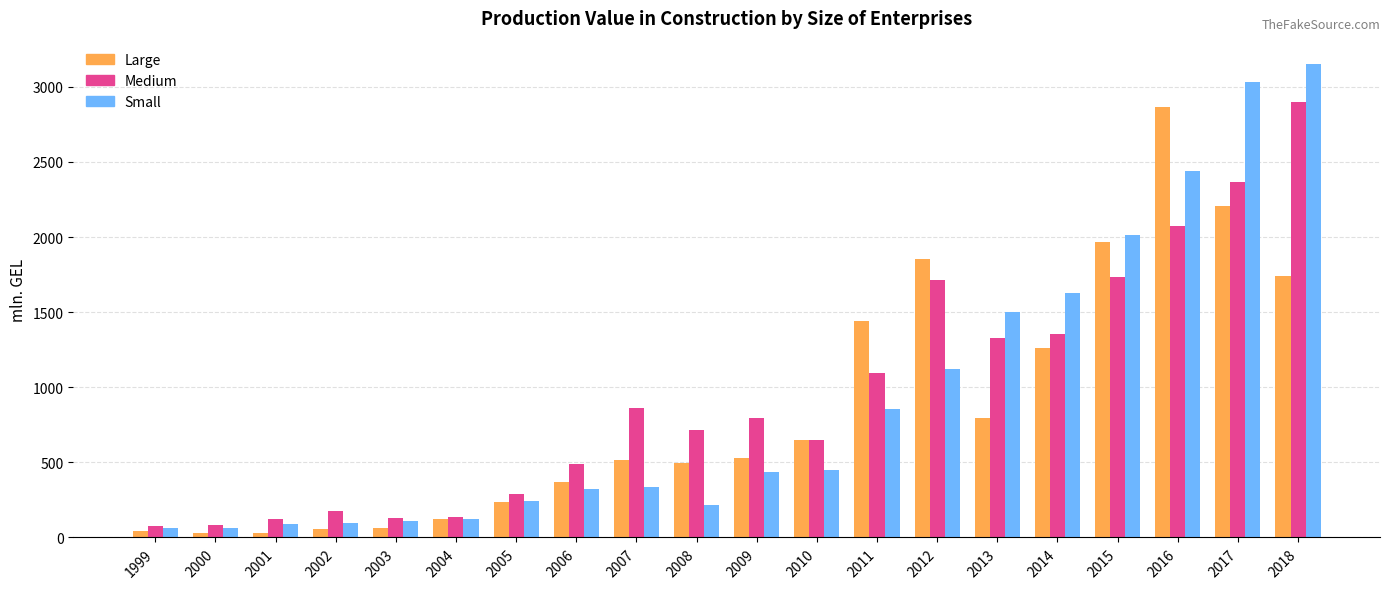

Is it true that Small equals 604.4 at 2007?

False